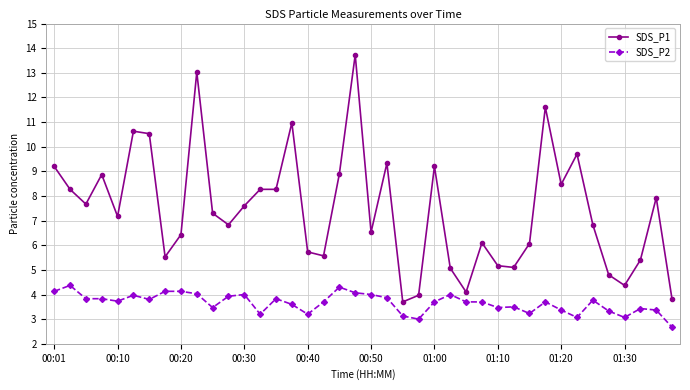

How many lines are shown in the chart?

2